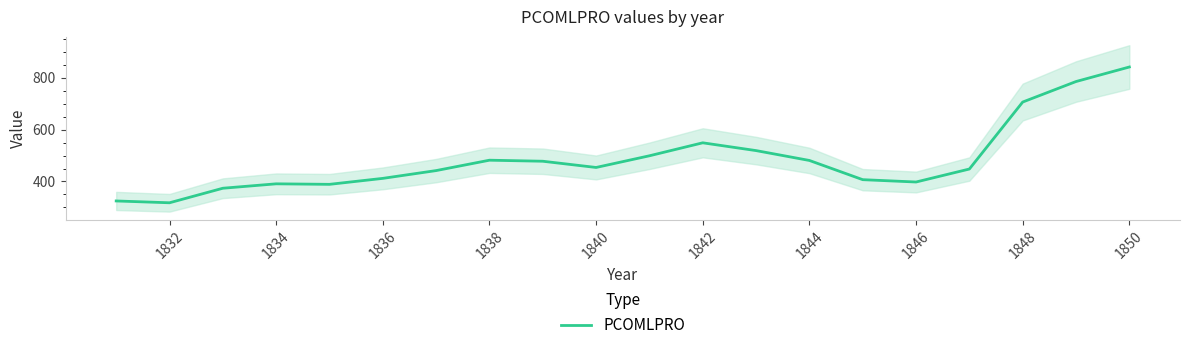

How many points are higher than both their immediate neighbors (excluding endpoints)?

3